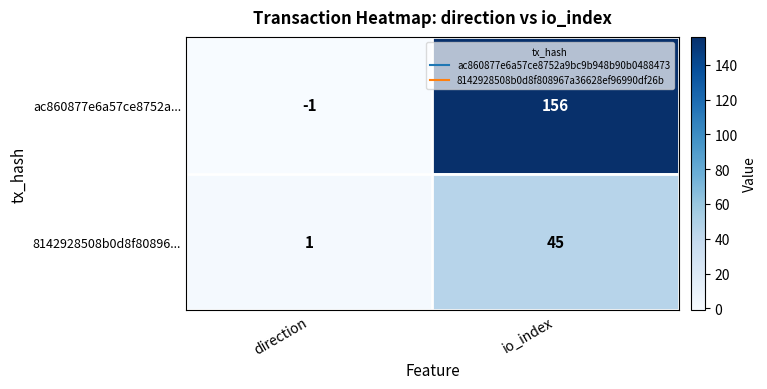

What is the approximate value of ac860877e6a57ce8752a... at io_index, to the nearest 10?

160